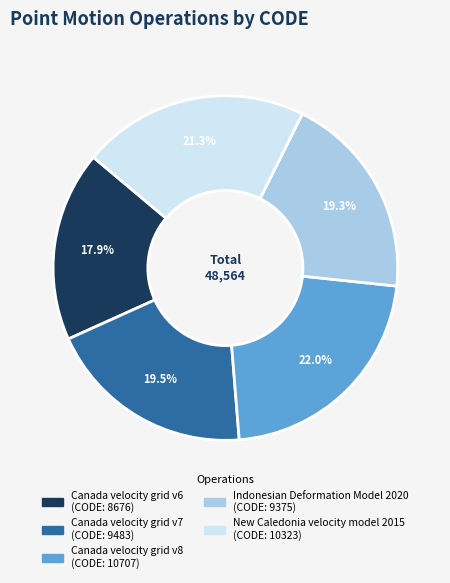

How many segments does this pie chart have?

5